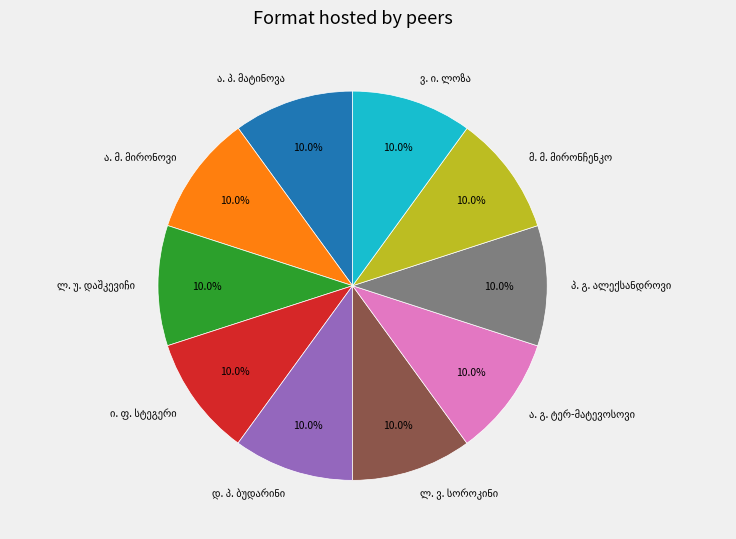

Is there a majority slice in this chart?

No